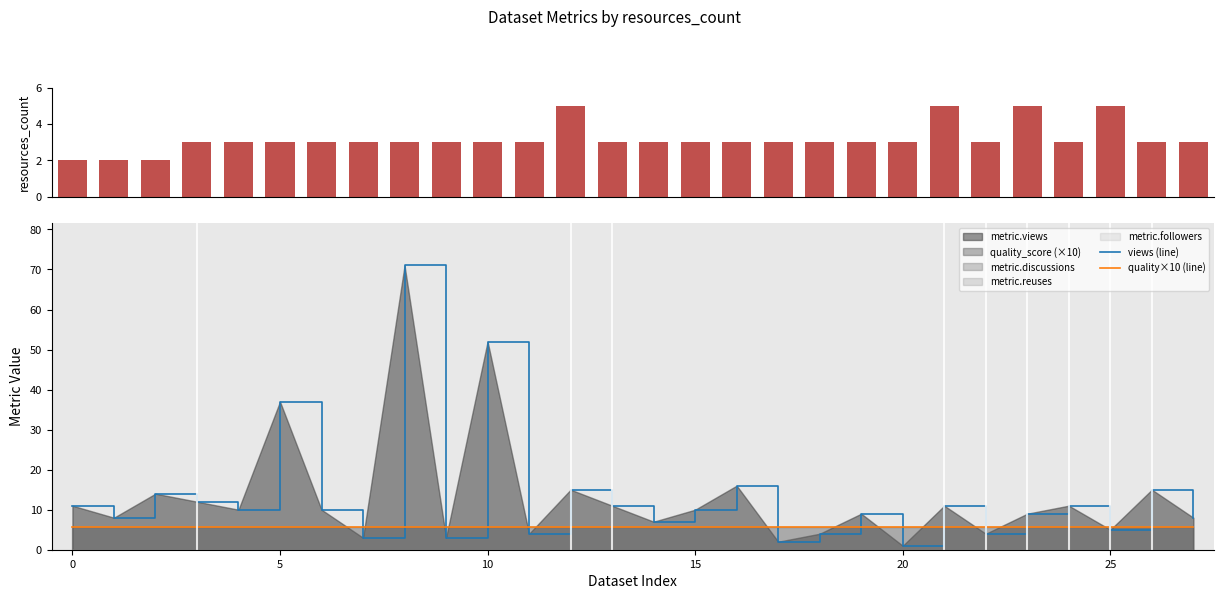

Read the quality×10 (line) value at 14.

5.6